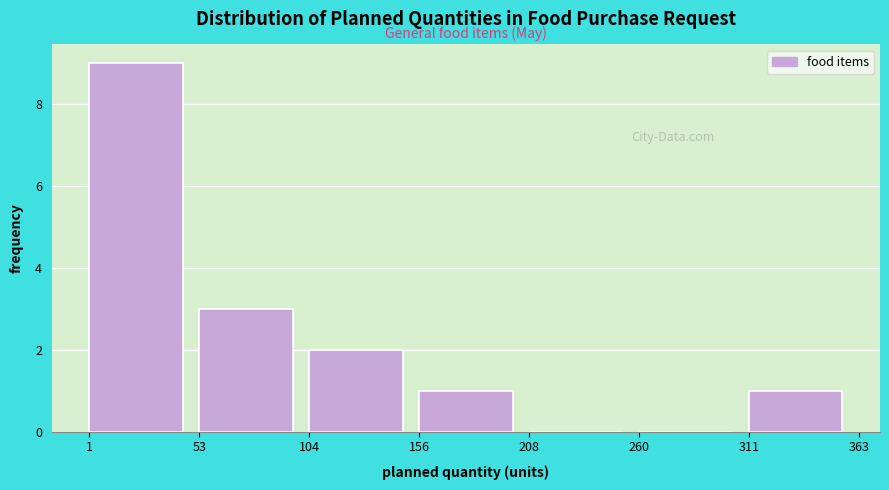

Reading left to right, transcribe this chart: for each bar, give the range it covers on the x-axis and its height. The values are not printed on the chart, so give them approximately, as read against the axis.

1 to 53: 9
53 to 104: 3
104 to 156: 2
156 to 208: 1
208 to 260: 0
260 to 311: 0
311 to 363: 1